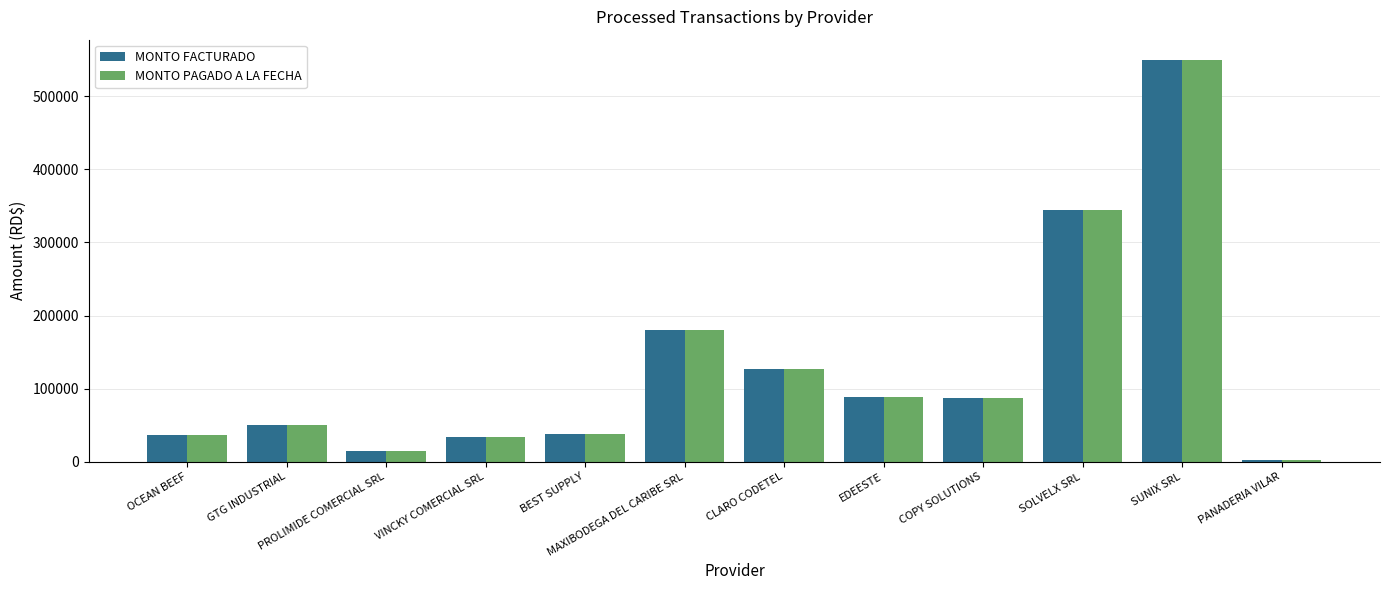

Which label corresponds to the largest value in the chart?

SUNIX SRL